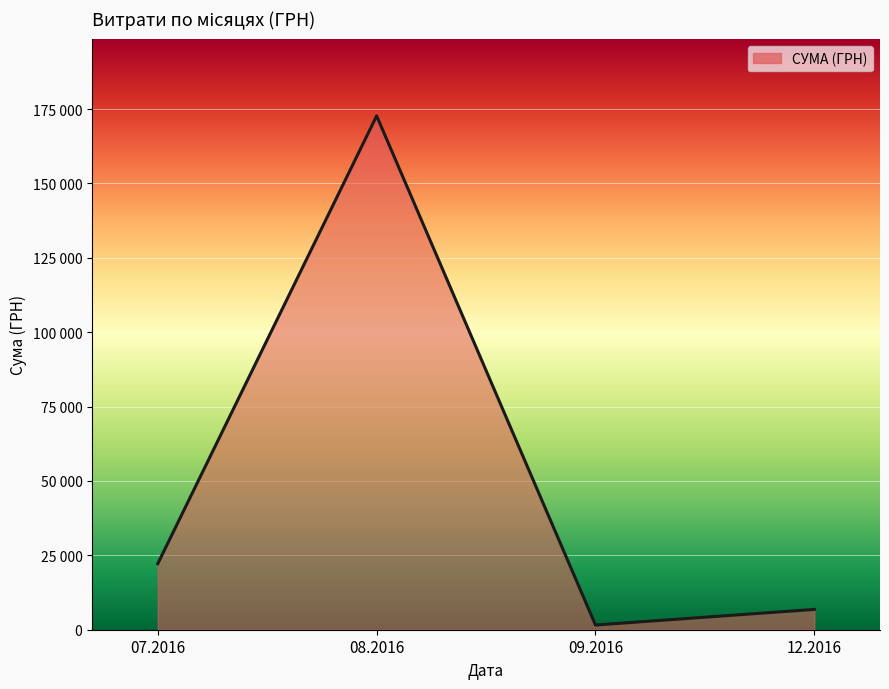

Does the chart have visible grid lines?

Yes